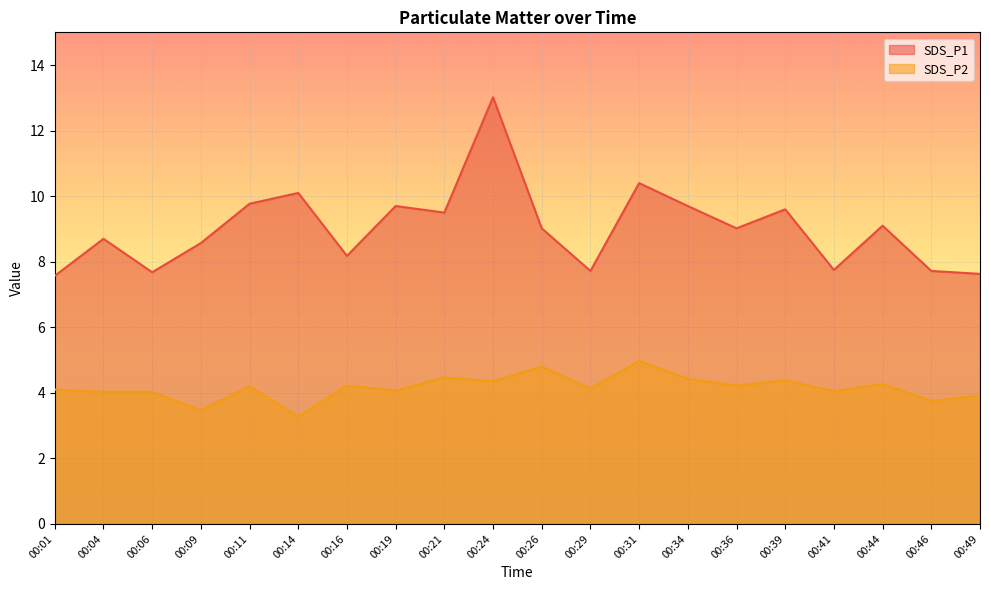

True or false: SDS_P2 and SDS_P1 cross at least once.

False